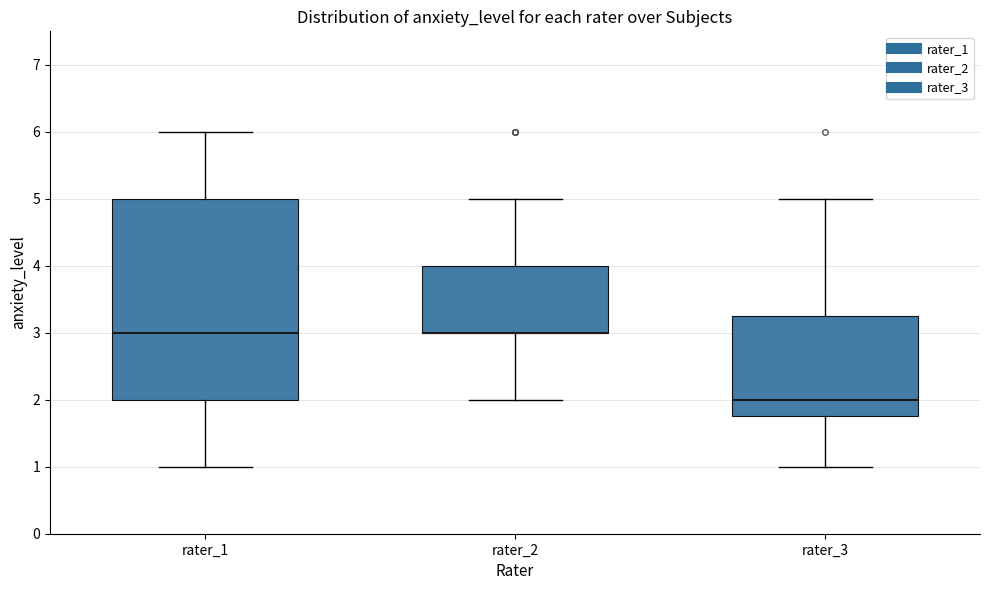

Reading left to right, read every box against the y-axis: the position of its median line, the range the box covers, and the ends of its whiskers. The values are not printed on the chart, so give them approximately, as read against the axis.

rater_1: median 3.0, box 2.0 to 5.0, whiskers 1.0 to 6.0
rater_2: median 3.0 (drawn on the box's lower edge), box 3.0 to 4.0, whiskers 2.0 to 5.0
rater_3: median 2.0, box 1.8 to 3.3, whiskers 1.0 to 5.0